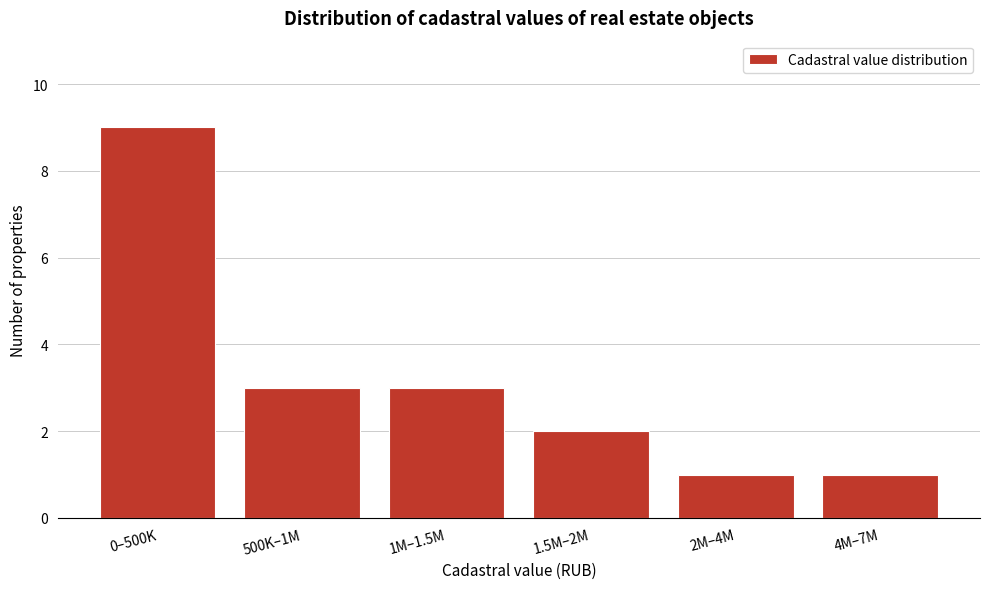

Reading left to right, what are all the values shown in this chart?

0–500K=9	500K–1M=3	1M–1.5M=3	1.5M–2M=2	2M–4M=1	4M–7M=1